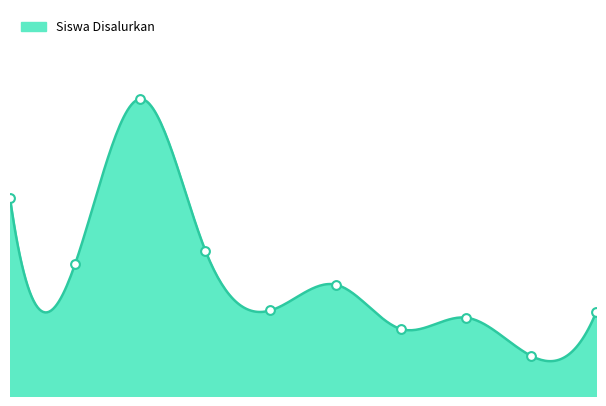

Approximately how many times larger is the value at 4 compared to 6?

1.3